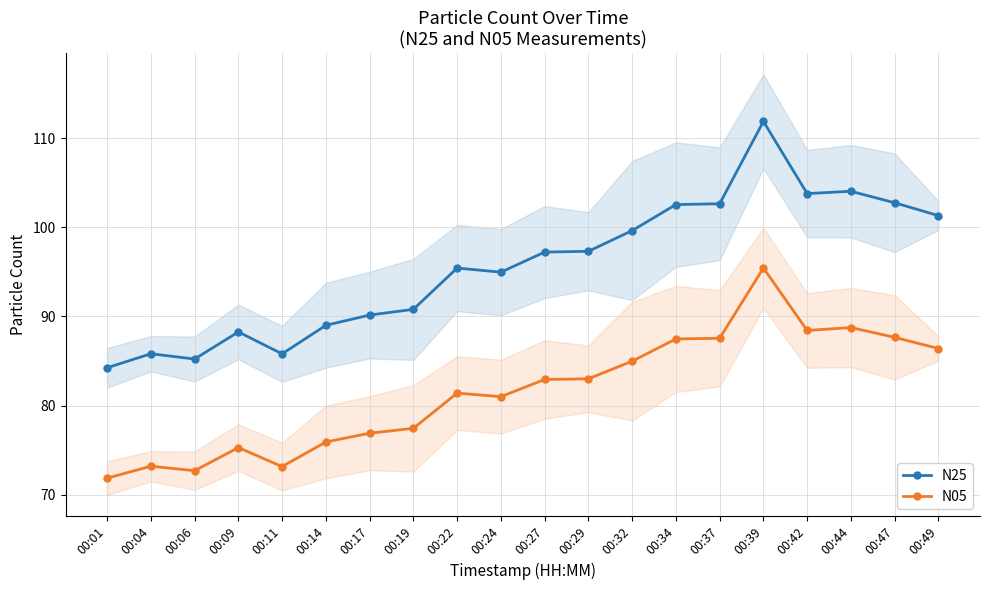

Rank the series by their maximum value, from lowest to highest.

N05, N25